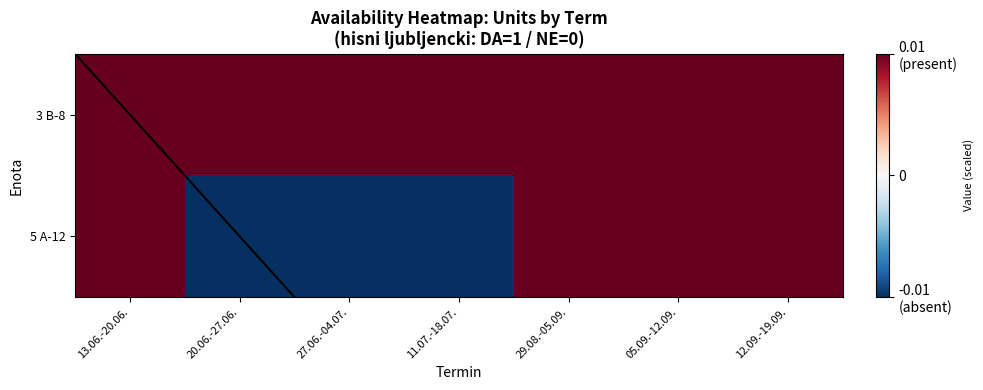

Reading left to right, extract all data points from this chart.

3 B-8: 13.06.-20.06.=0.0	20.06.-27.06.=0.0	27.06.-04.07.=0.0	11.07.-18.07.=0.0	29.08.-05.09.=0.0	05.09.-12.09.=0.0	12.09.-19.09.=0.0
5 A-12: 13.06.-20.06.=0.0	20.06.-27.06.=-0.0	27.06.-04.07.=-0.0	11.07.-18.07.=-0.0	29.08.-05.09.=0.0	05.09.-12.09.=0.0	12.09.-19.09.=0.0